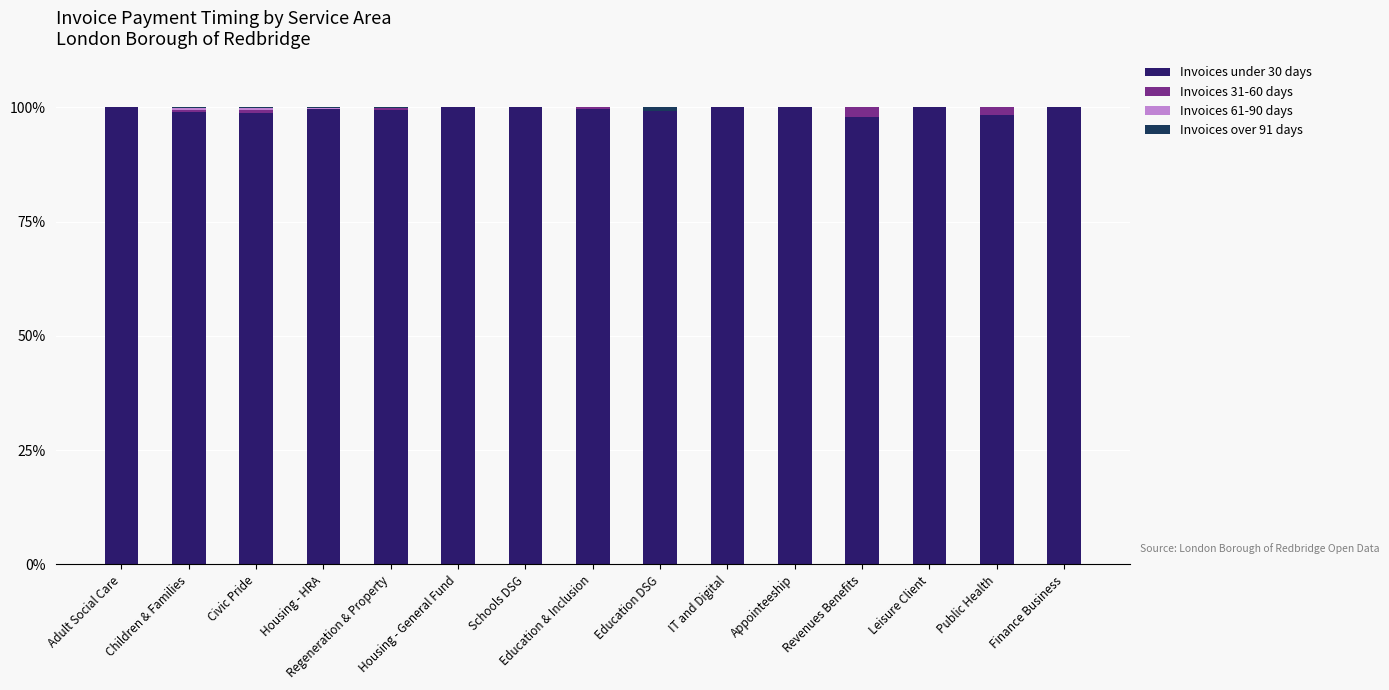

Between Education DSG and Appointeeship, which is larger?

Appointeeship